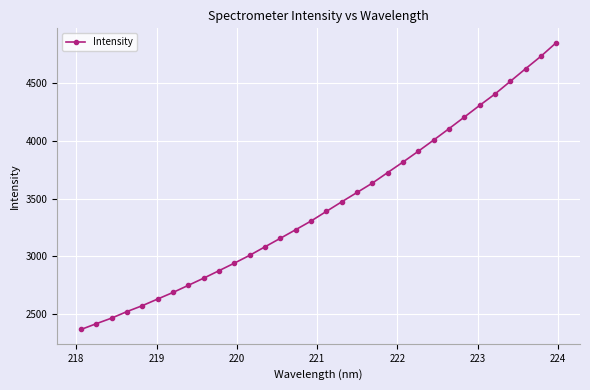

What is the average value?

3439.9